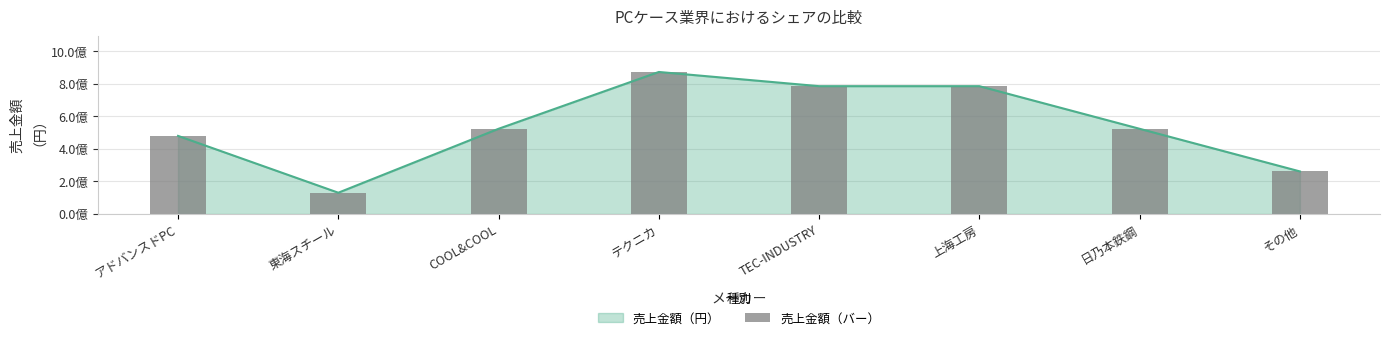

What is the change in value from アドバンスドPC to 東海スチール?

-349121093